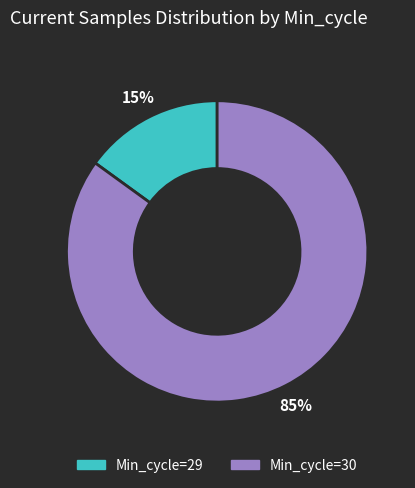

Is there any slice that represents more than half of the pie?

Yes